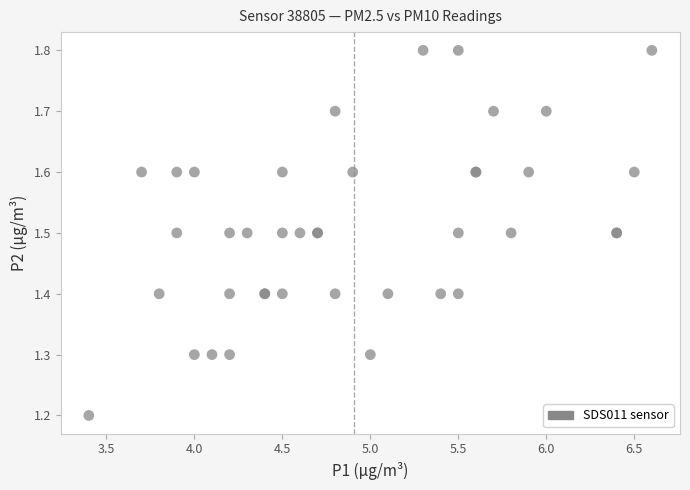

What Y value in the scatter plot is closest to 1?

1.2